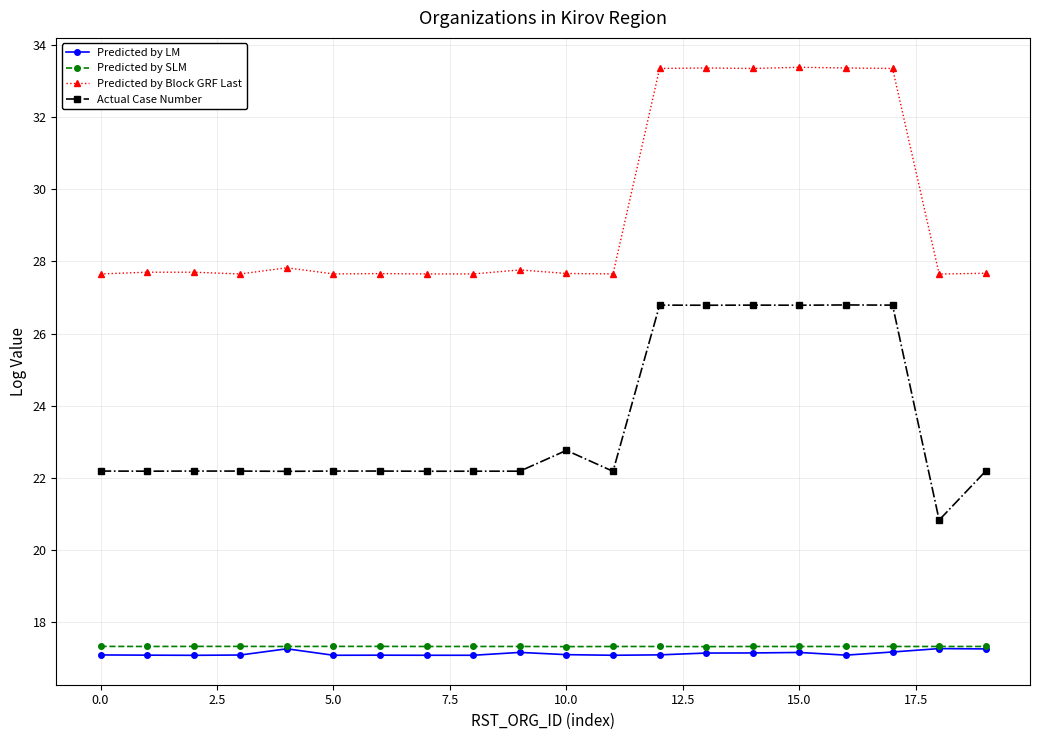

Which series has the largest total across all categories?

Predicted by Block GRF Last